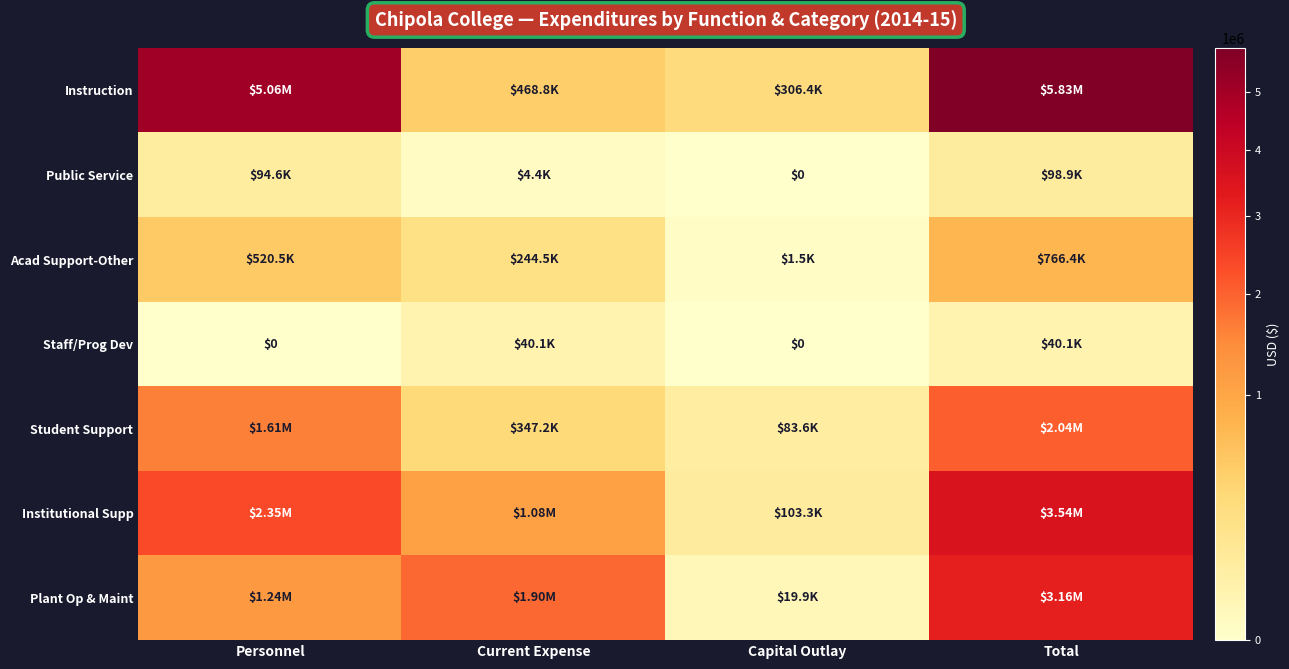

Which series has the largest range (max minus min)?

Instruction